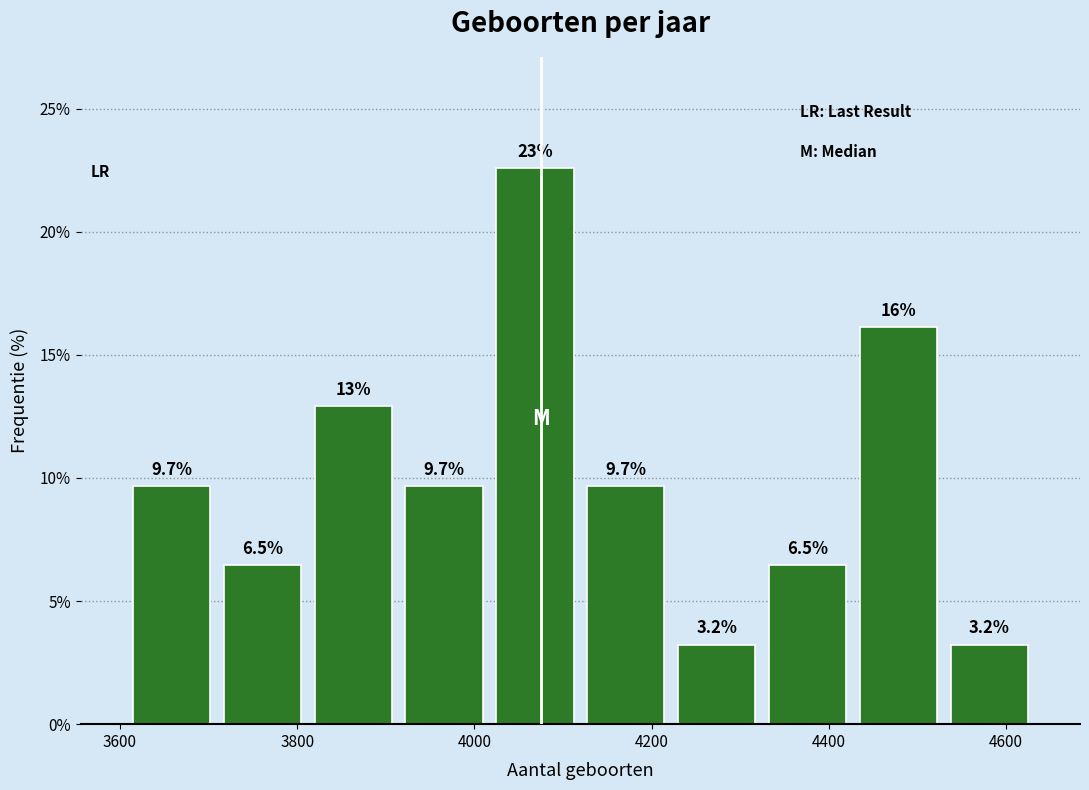

Over which range of the x-axis is the bar tallest?

4020 to 4120